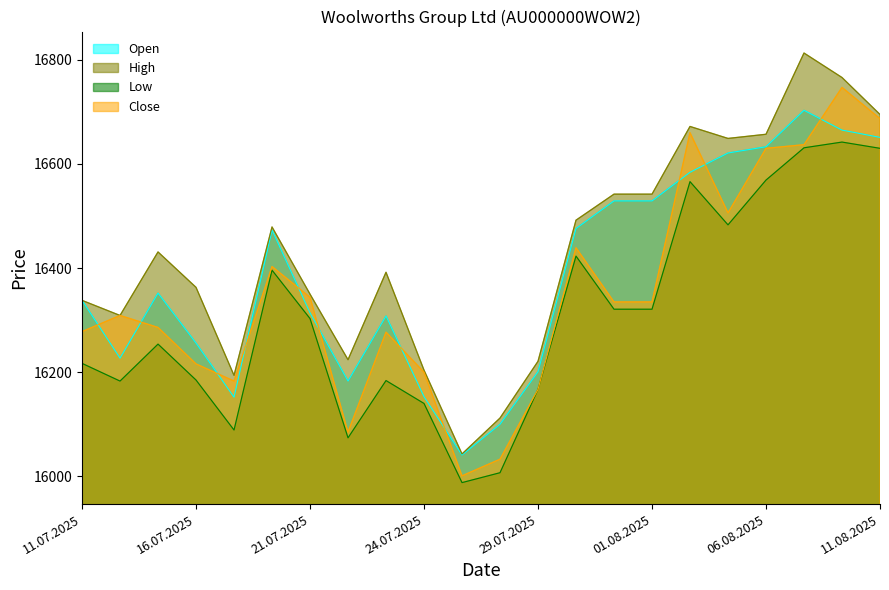

At which category is the sum across all series the highest?

08.08.2025